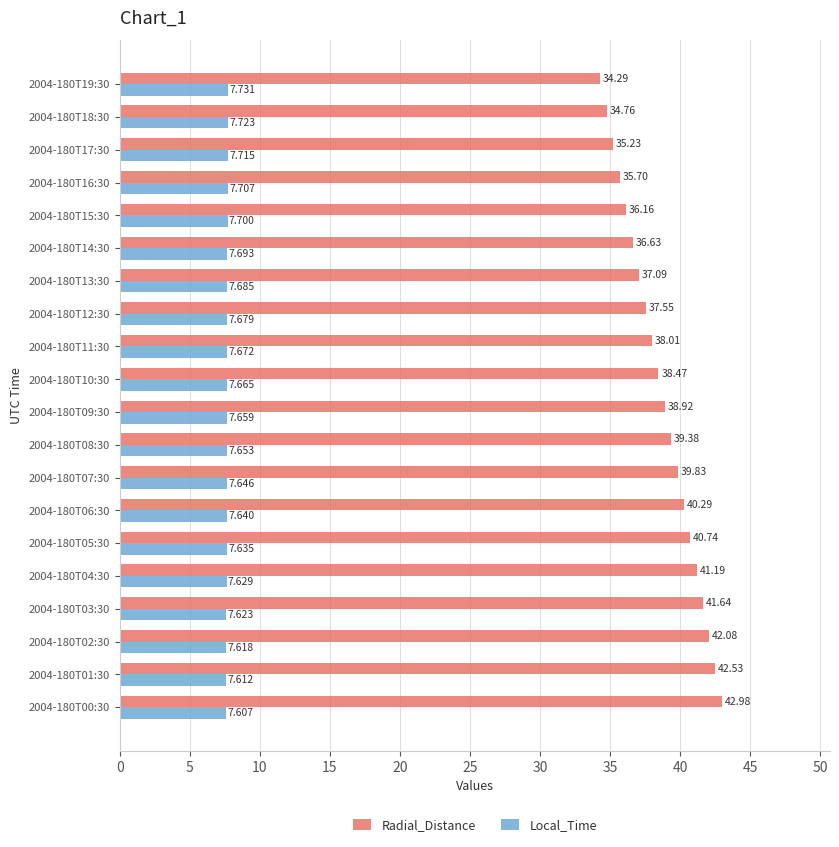

List the series in order of their peak value, highest first.

Radial_Distance, Local_Time